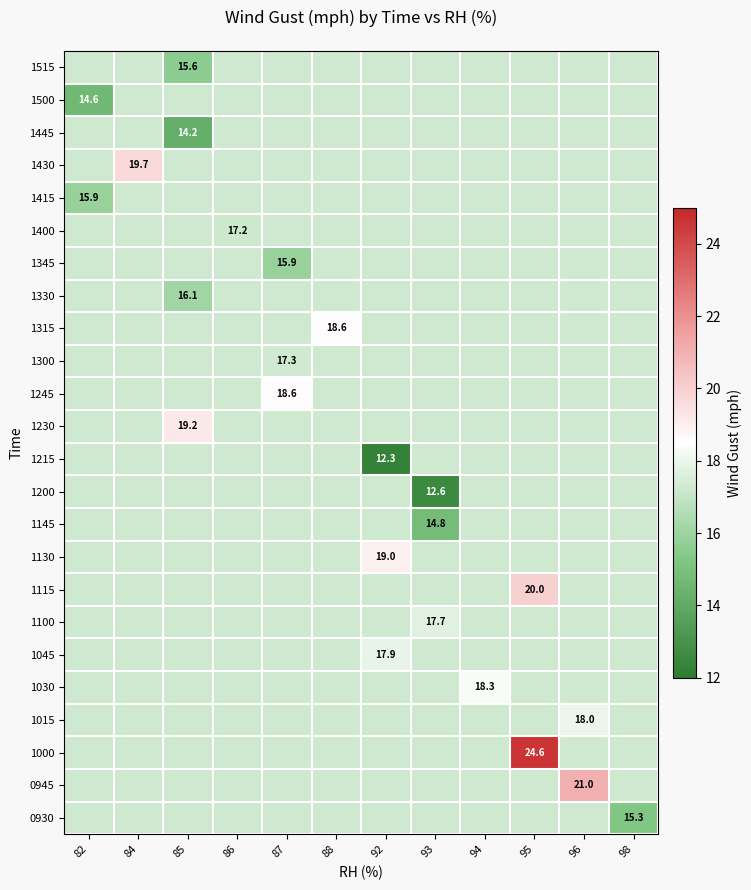

The value of 1045 at 98 is 7.6. True or false?

False